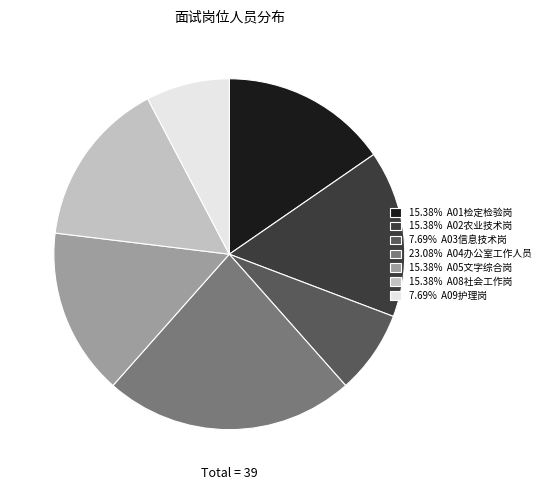

Is there a majority slice in this chart?

No